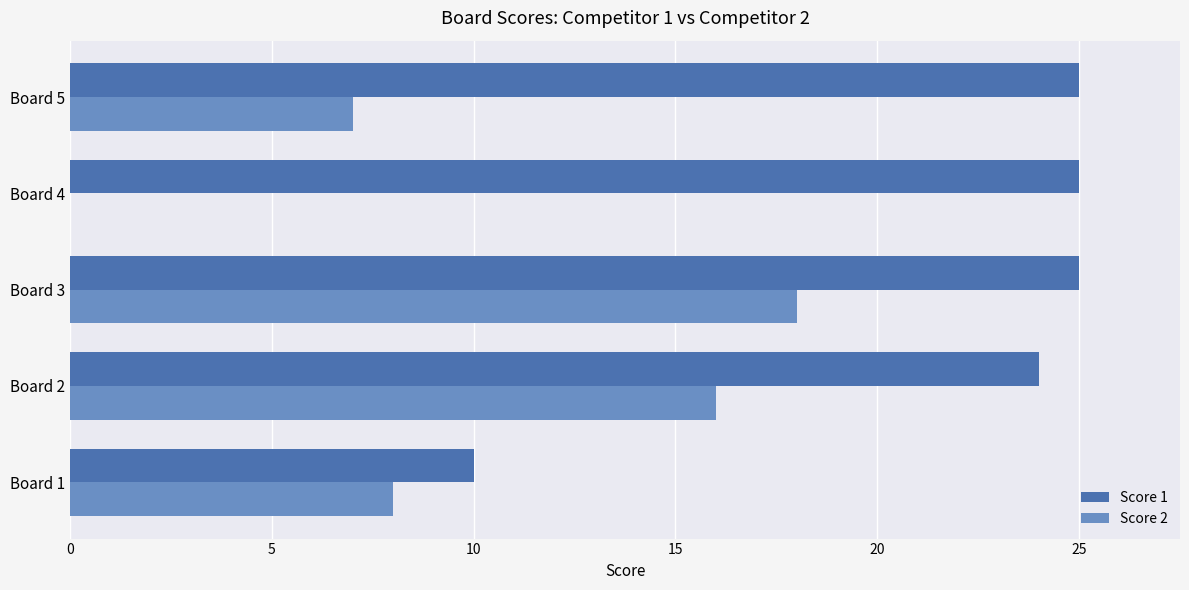

Read the Score 1 value at Board 1.

10